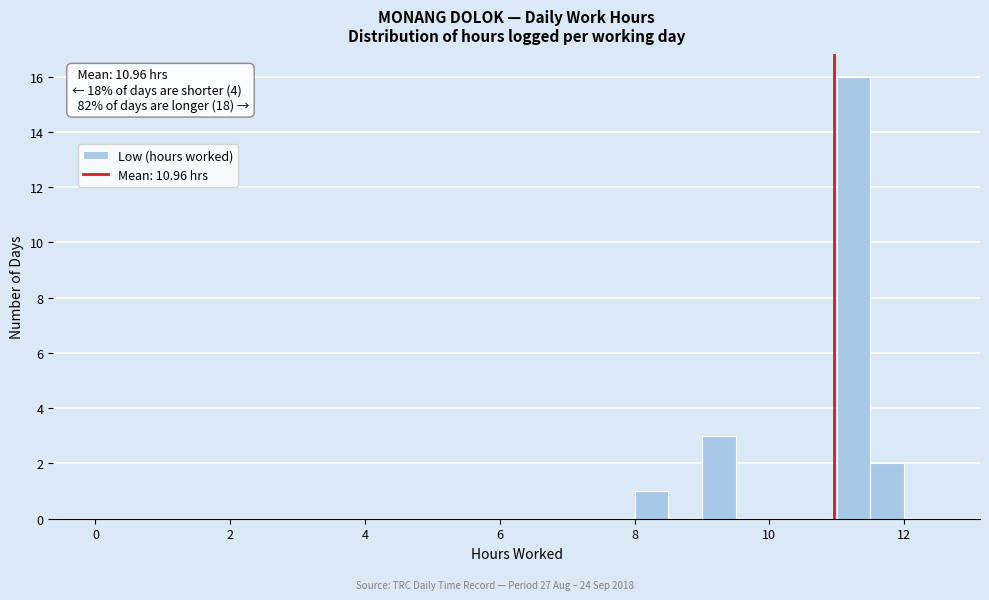

Read against the x-axis, roughly where is the centre of the tallest bar?

11.2